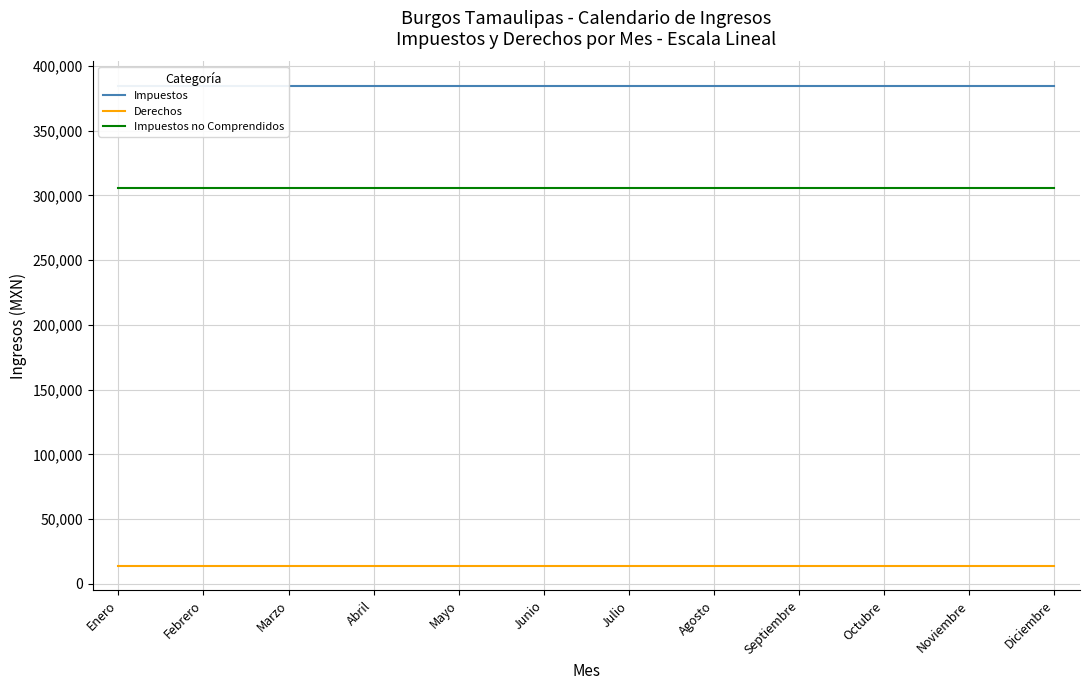

The value of Derechos at Junio is 13503.3. True or false?

True